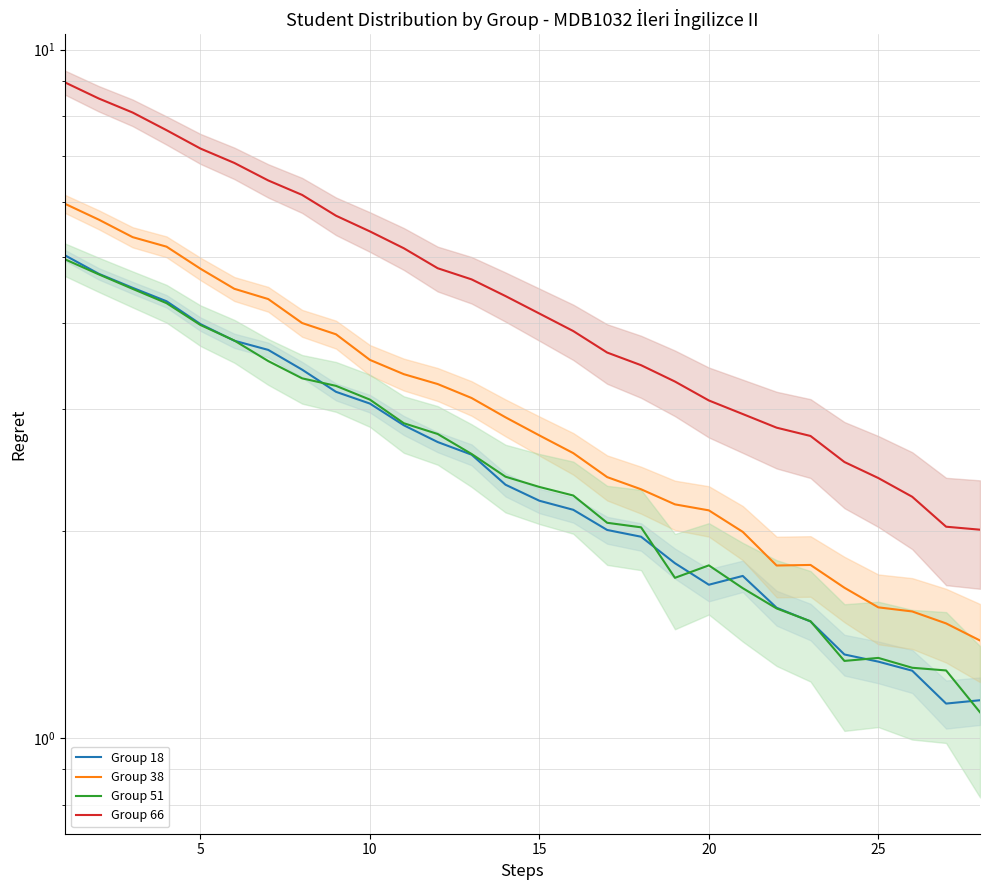

Which series has the largest total across all categories?

Group 66